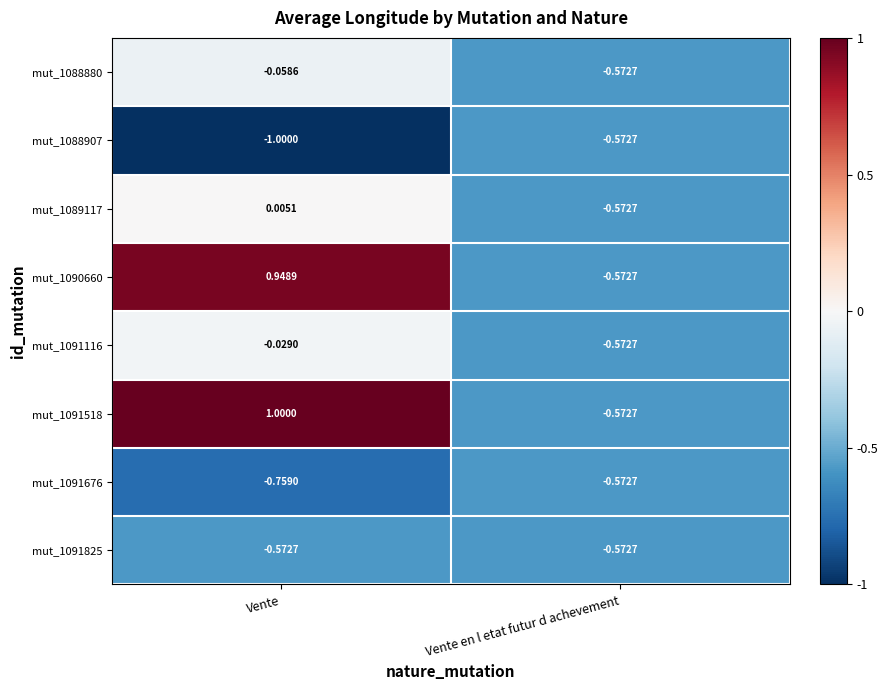

Where is mut_1091116 nearest to the value 0?

Vente